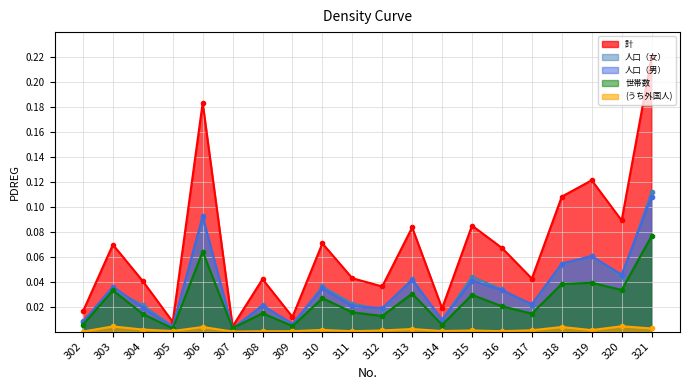

Reading left to right, what are all the values shown in this chart?

計: 302=0.0	303=0.1	304=0.0	305=0.0	306=0.2	307=0.0	308=0.0	309=0.0	310=0.1	311=0.0	312=0.0	313=0.1	314=0.0	315=0.1	316=0.1	317=0.0	318=0.1	319=0.1	320=0.1	321=0.2
人口（女）: 302=0.0	303=0.0	304=0.0	305=0.0	306=0.1	307=0.0	308=0.0	309=0.0	310=0.0	311=0.0	312=0.0	313=0.0	314=0.0	315=0.0	316=0.0	317=0.0	318=0.1	319=0.1	320=0.0	321=0.1
人口（男）: 302=0.0	303=0.0	304=0.0	305=0.0	306=0.1	307=0.0	308=0.0	309=0.0	310=0.0	311=0.0	312=0.0	313=0.0	314=0.0	315=0.0	316=0.0	317=0.0	318=0.1	319=0.1	320=0.0	321=0.1
世帯数: 302=0.0	303=0.0	304=0.0	305=0.0	306=0.1	307=0.0	308=0.0	309=0.0	310=0.0	311=0.0	312=0.0	313=0.0	314=0.0	315=0.0	316=0.0	317=0.0	318=0.0	319=0.0	320=0.0	321=0.1
(うち外国人): 302=0.0	303=0.0	304=0.0	305=0.0	306=0.0	307=0.0	308=0.0	309=0.0	310=0.0	311=0.0	312=0.0	313=0.0	314=0.0	315=0.0	316=0.0	317=0.0	318=0.0	319=0.0	320=0.0	321=0.0